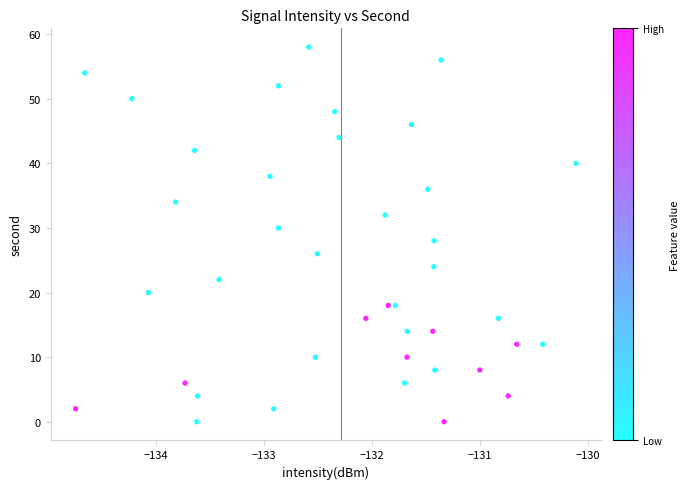

What is the range of Y values (max minus min)?

58